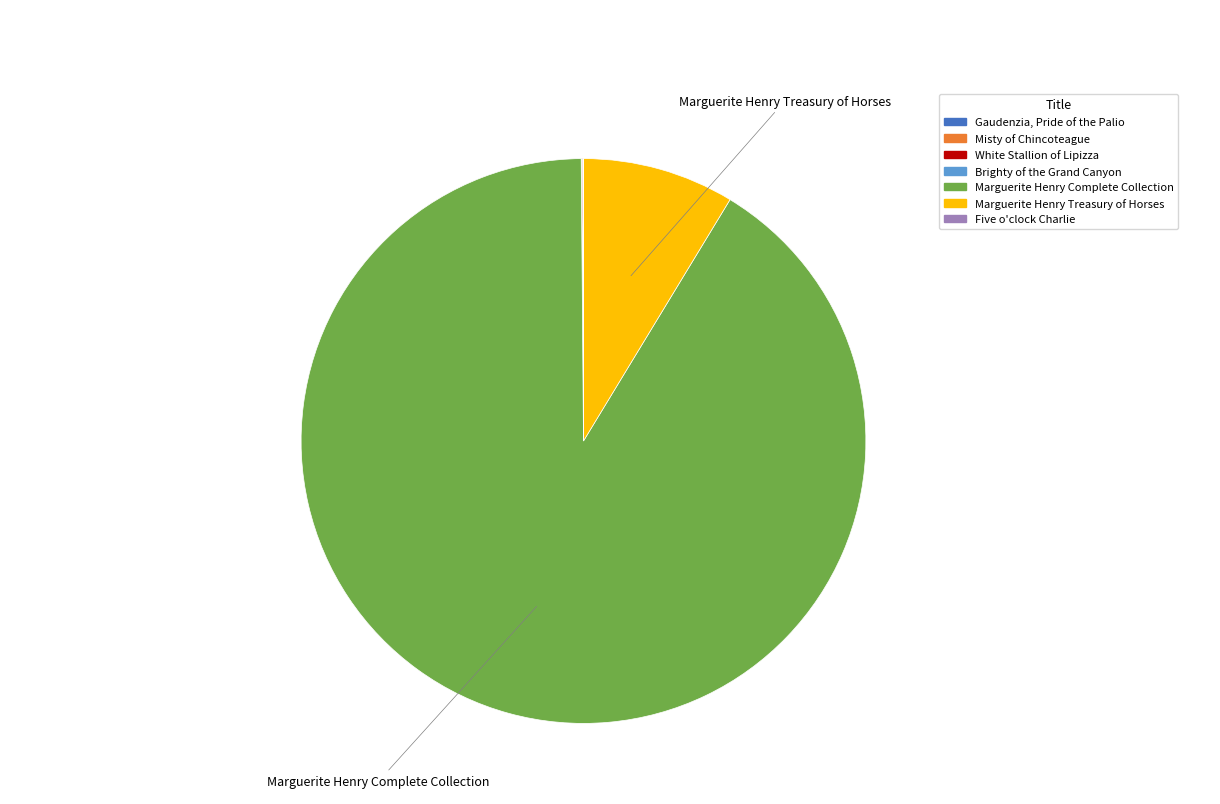

The Marguerite Henry Treasury of Horses slice represents 15% of the pie. True or false?

False